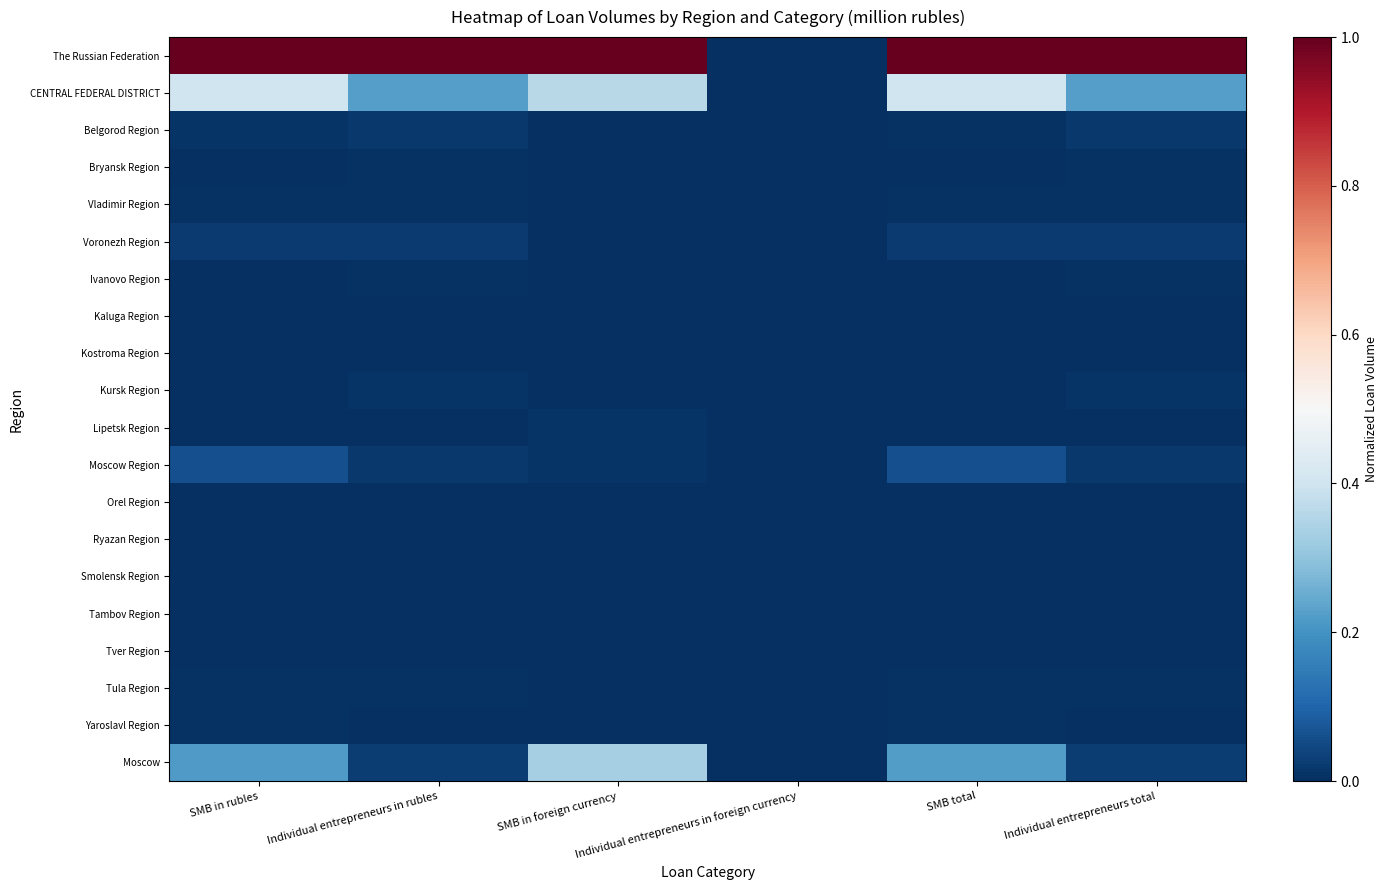

Which series has the widest spread of values?

The Russian Federation